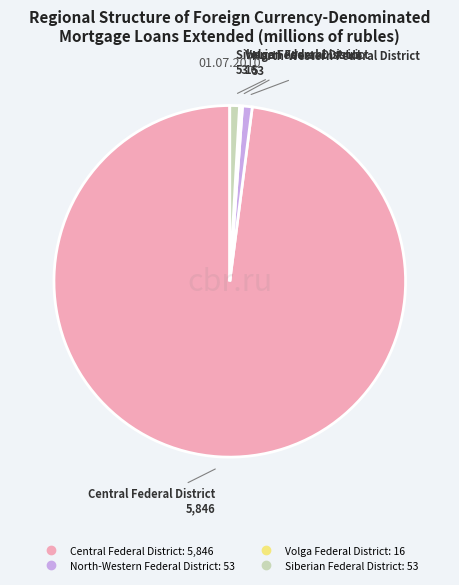

What is the ratio of the value at Central Federal District to the value at Siberian Federal District?

110.3